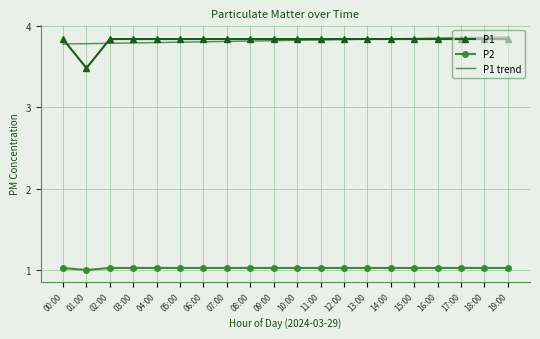

How many intersections are there between P1 trend and P1?

3